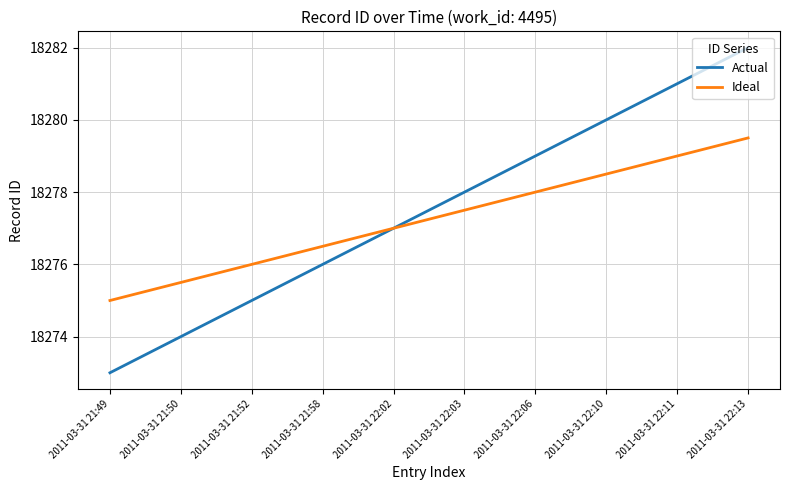

How many series are shown in this chart?

2